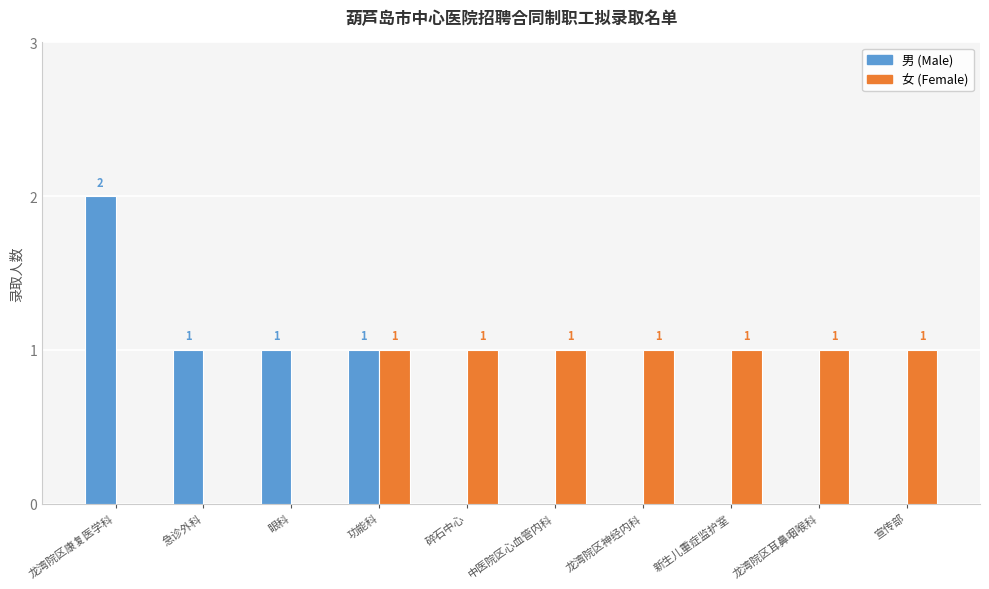

How many groups of bars are there?

10